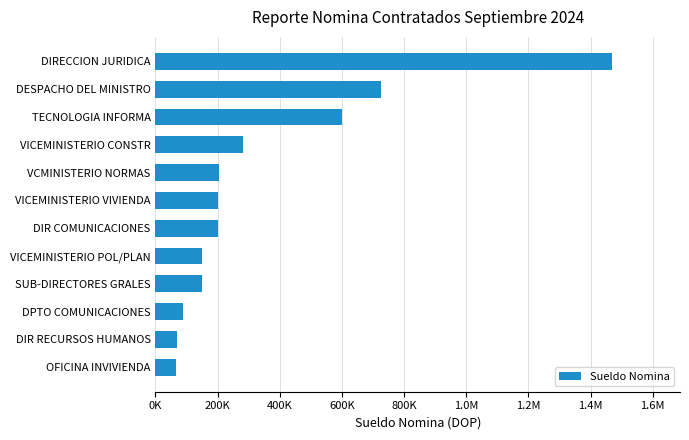

Are the bars grouped side by side (vs. stacked)?

No